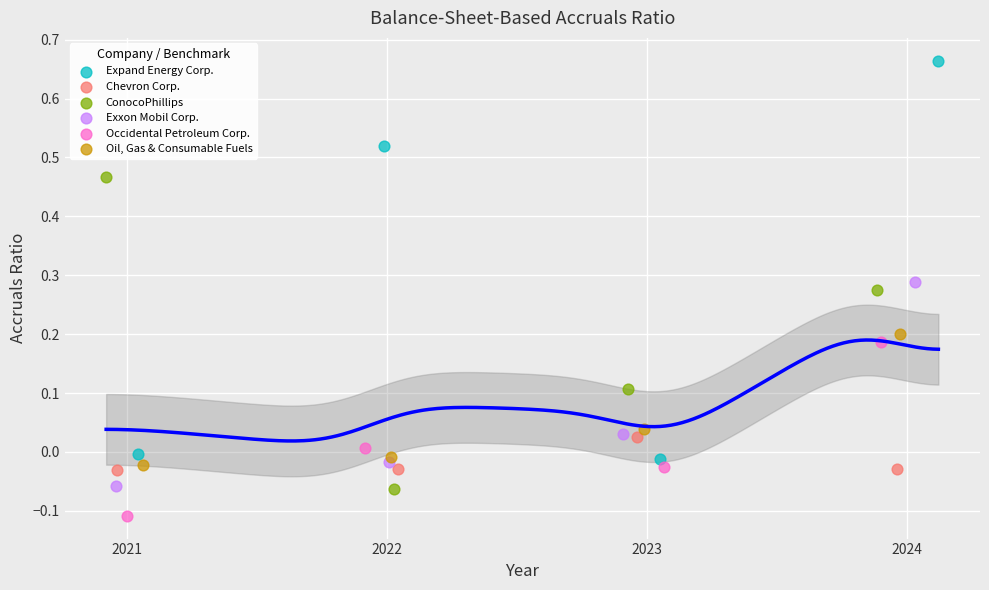

Which series contains the lowest Y value?

Occidental Petroleum Corp.